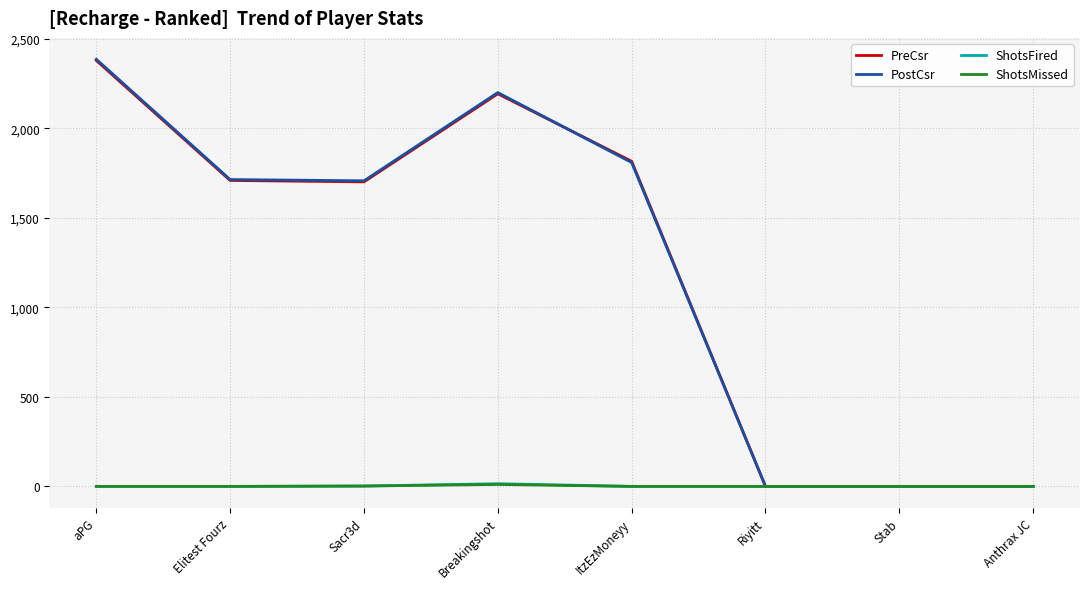

Which series has the widest spread of values?

PostCsr